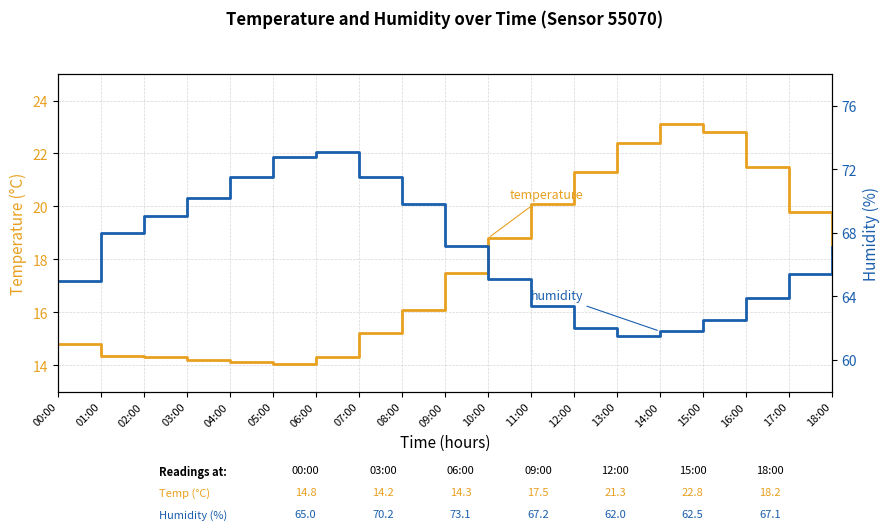

What is the difference between the second highest and minimum values in the humidity series?

11.3